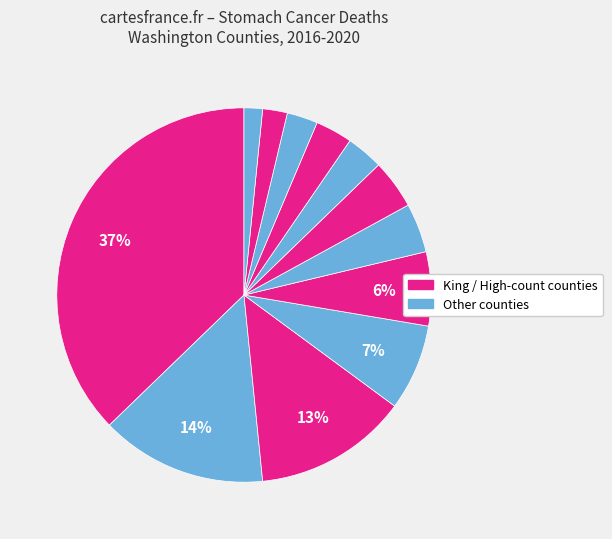

To the nearest percent, what is the average slice percentage?

8%